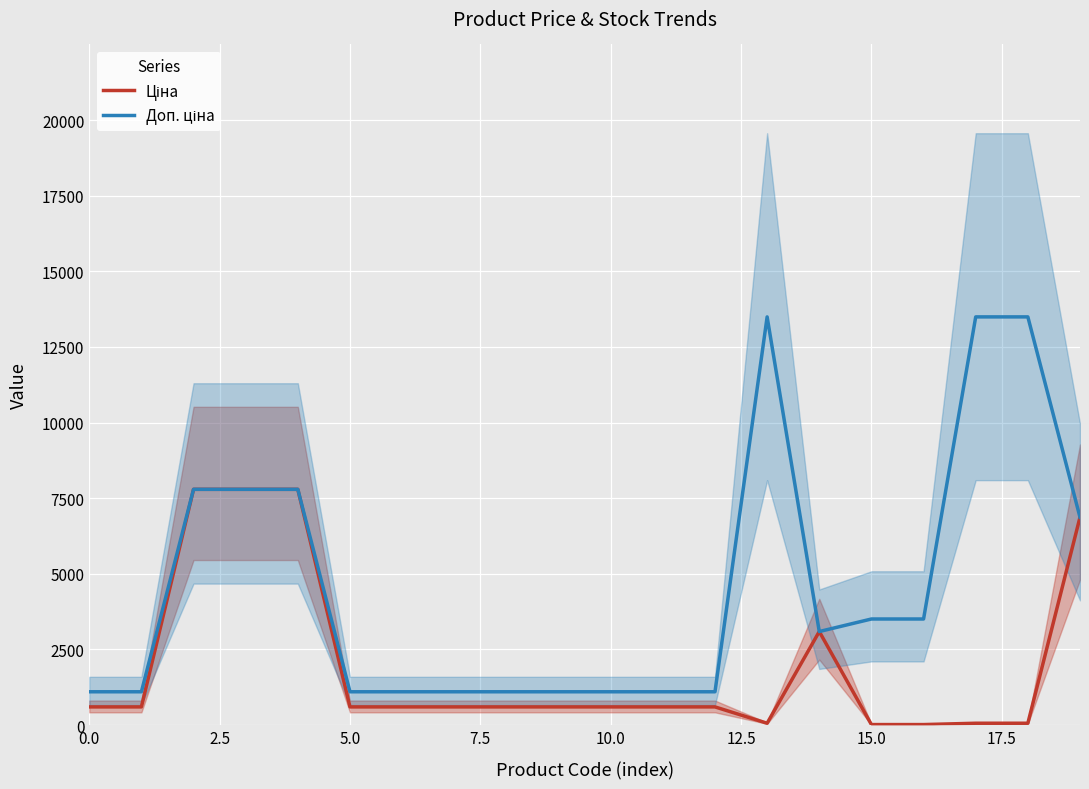

What is the sum of all Ціна values?

39549.8